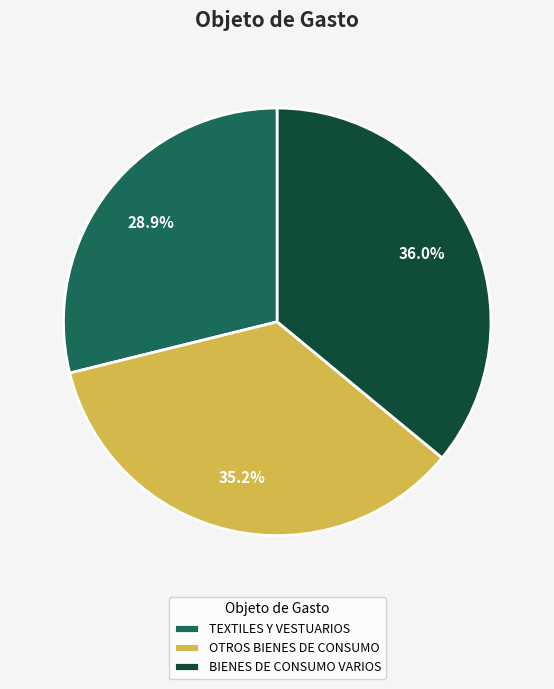

Which has a higher value, TEXTILES Y VESTUARIOS or BIENES DE CONSUMO VARIOS?

BIENES DE CONSUMO VARIOS